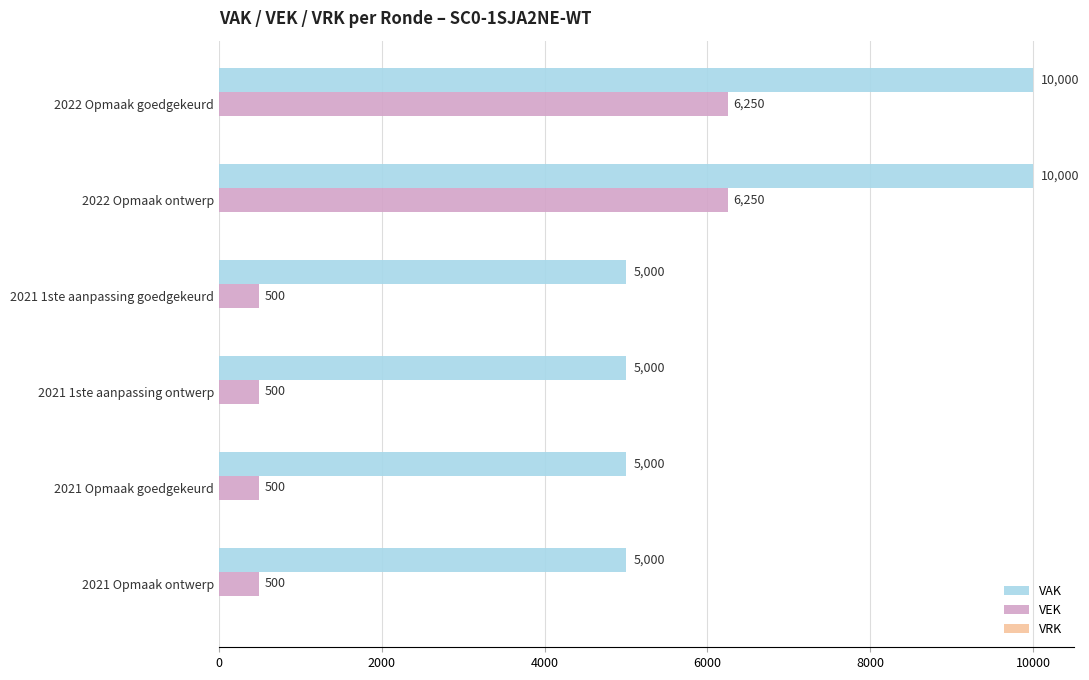

How many VAK values are between 5000 and 10000?

6